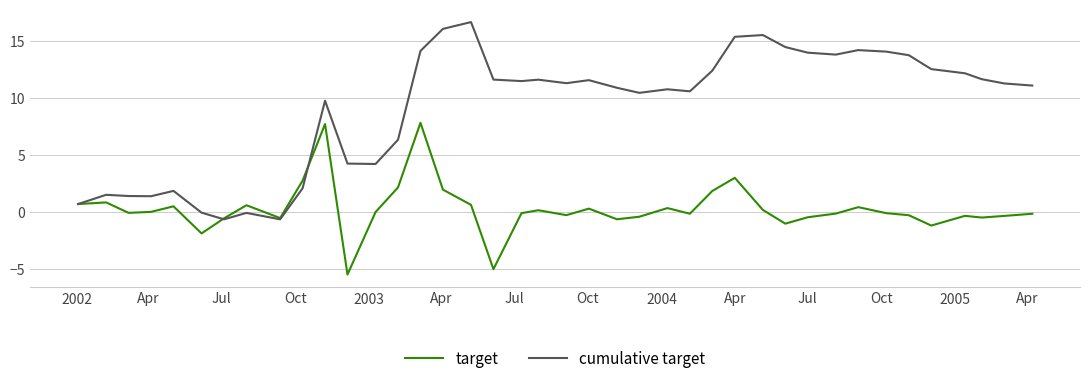

Which series has the largest total across all categories?

cumulative target